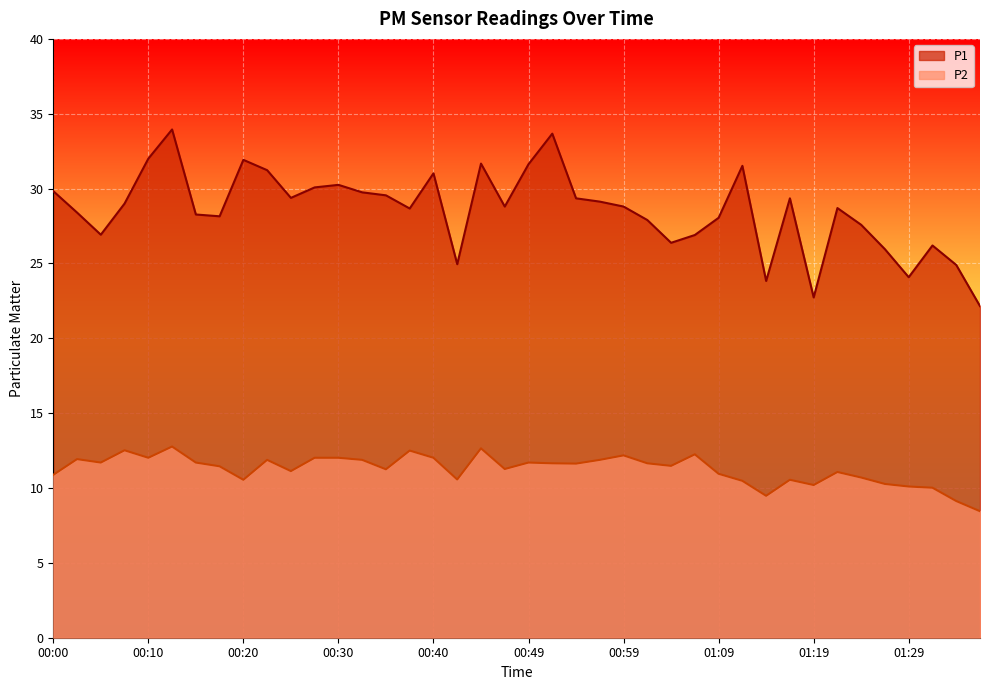

What is the minimum value shown in the chart?

8.4